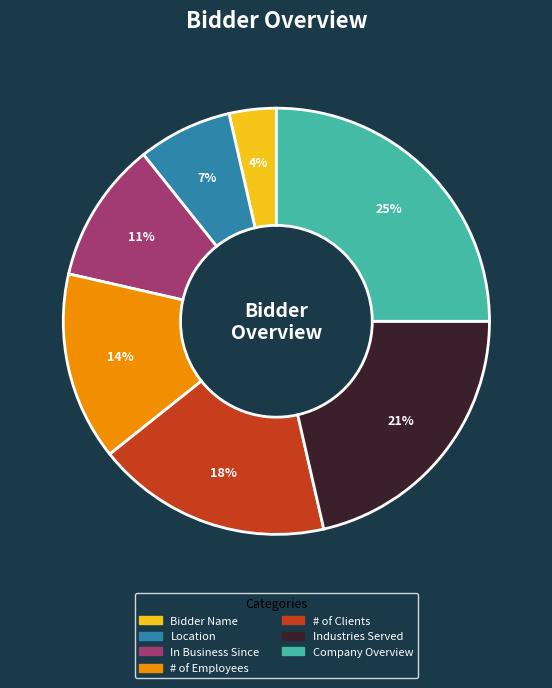

To the nearest percent, what is the average slice percentage?

14%